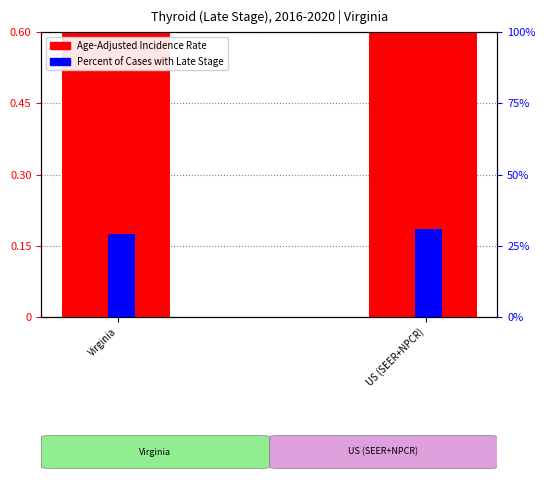

At which label is Percent of Cases with Late Stage closest to 29?

Virginia